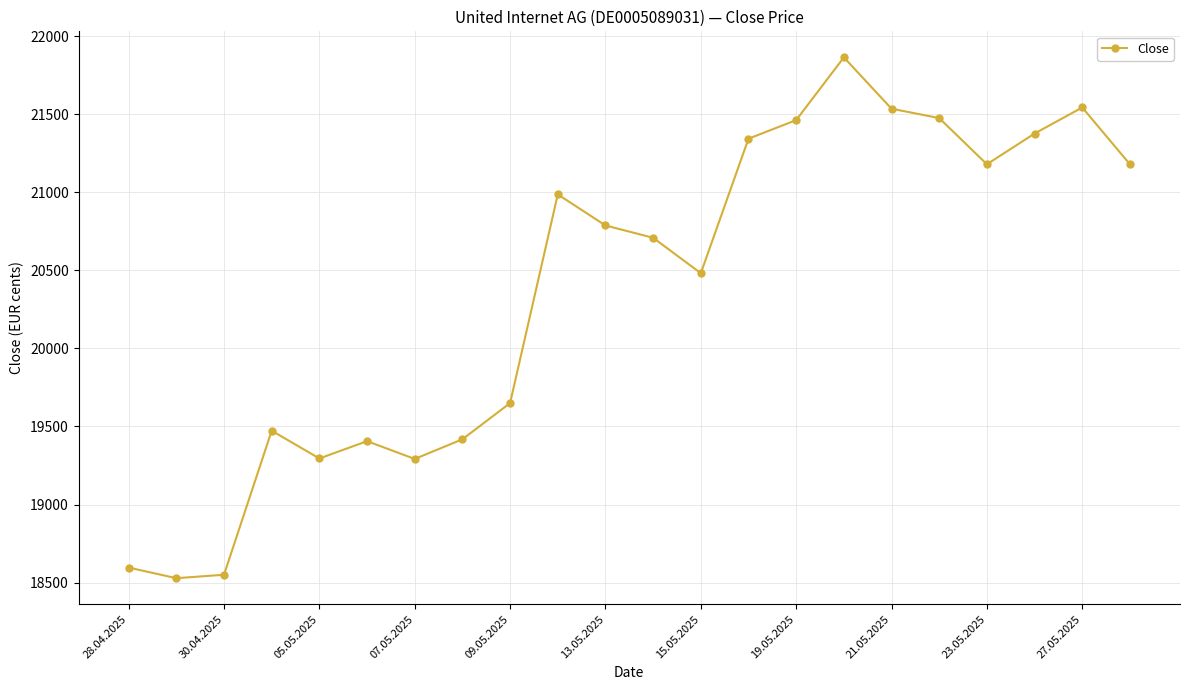

What is the greatest value displayed?

21865